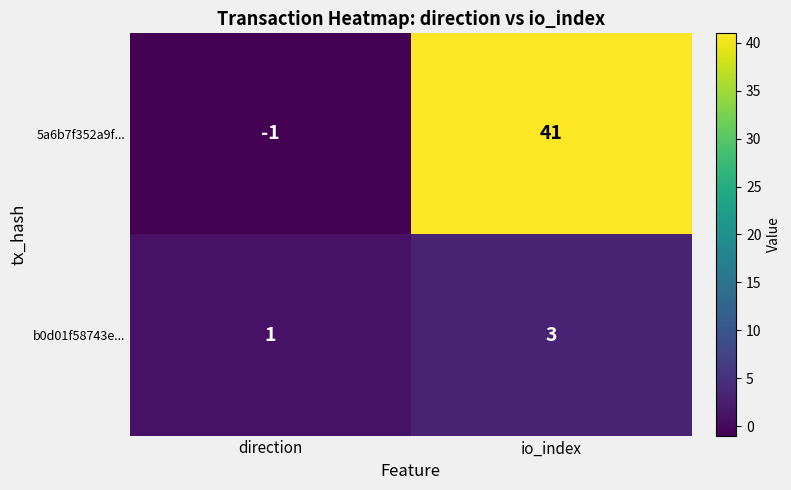

Which series has the largest total across all categories?

5a6b7f352a9f...